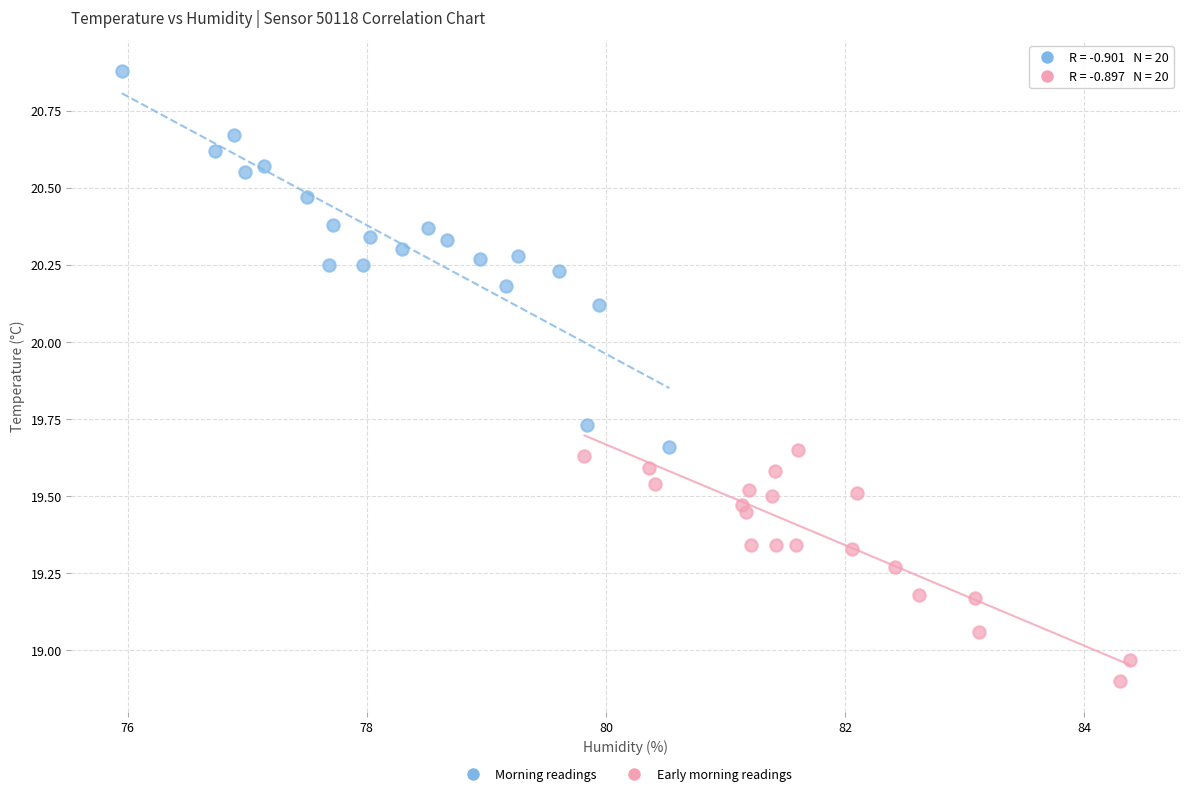

Which series has the largest Y range (max minus min)?

Morning readings